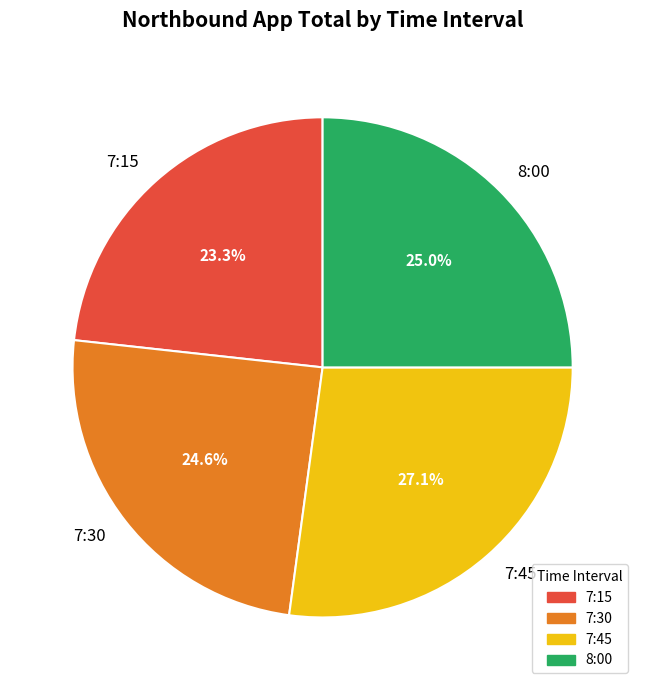

Which category has the smallest portion of the pie?

7:15